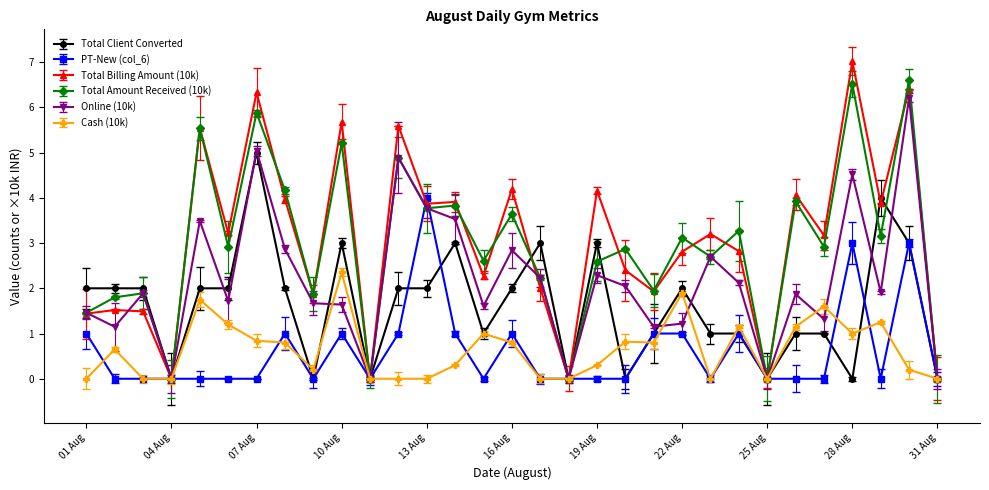

List the series in order of their peak value, highest first.

Total Billing Amount (10k), Total Amount Received (10k), Online (10k), Total Client Converted, PT-New (col_6), Cash (10k)